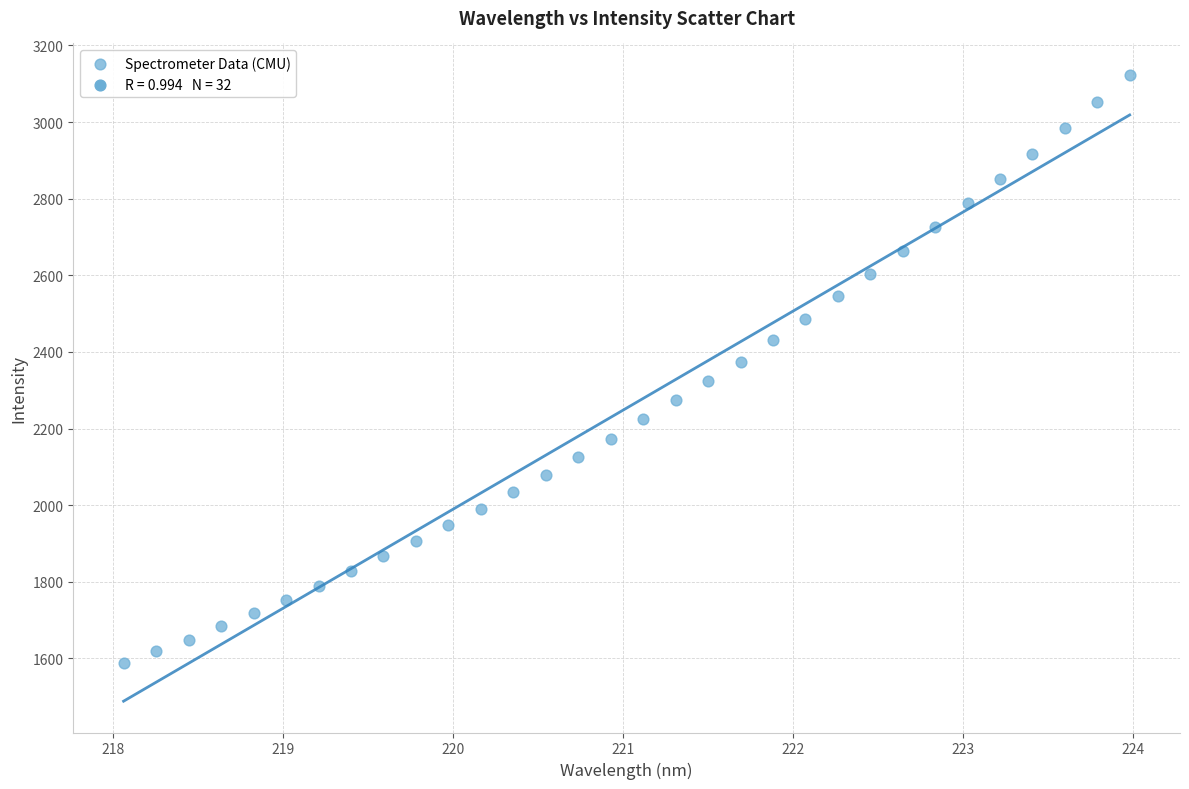

What is the range of Y values (max minus min)?

1536.3